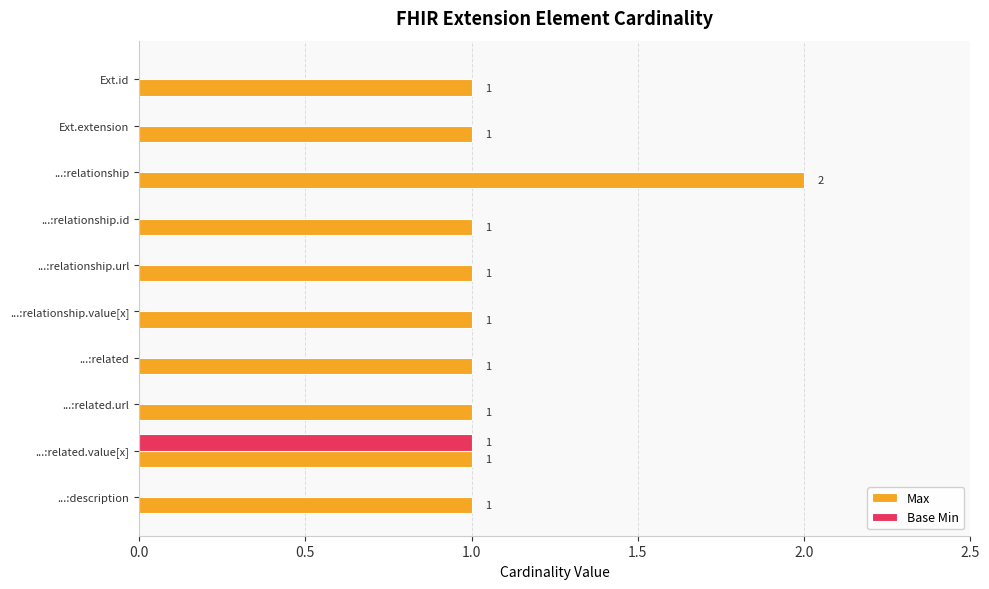

The value of Max at ...:description is 1. True or false?

True